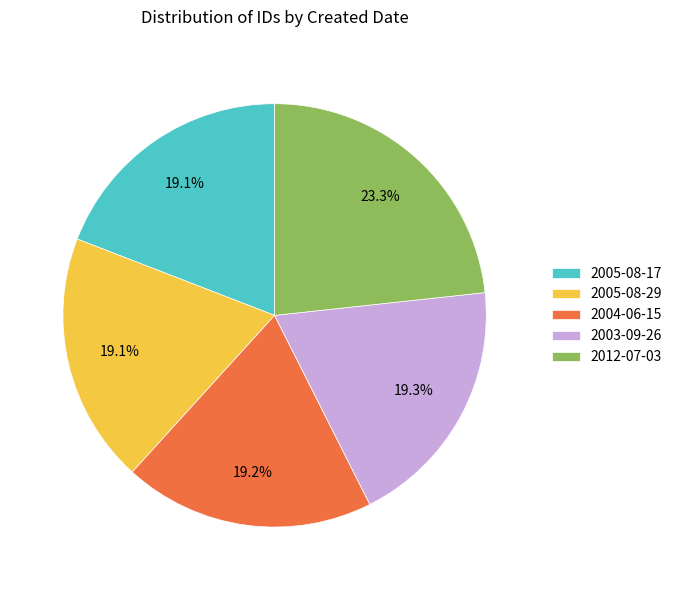

Which slice is the largest?

2012-07-03